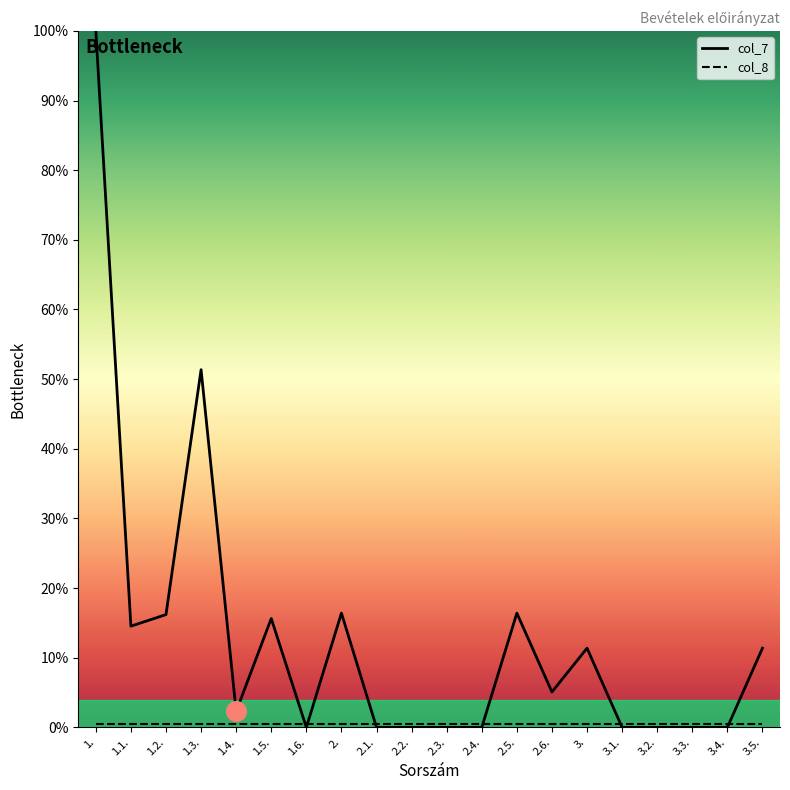

Which series reaches the minimum Y coordinate?

col_7